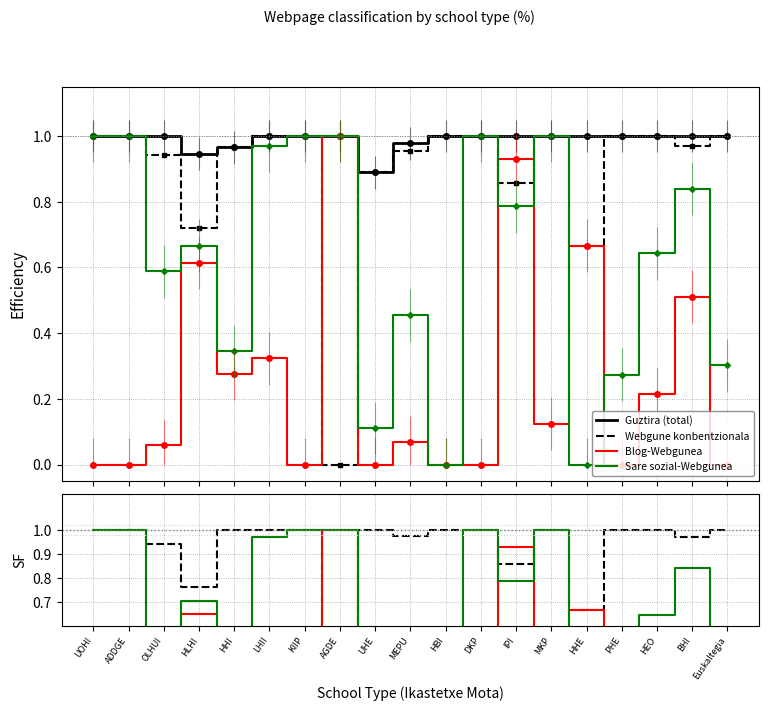

Which category has the highest value in the Webgune konbentzionala series?

UOHI